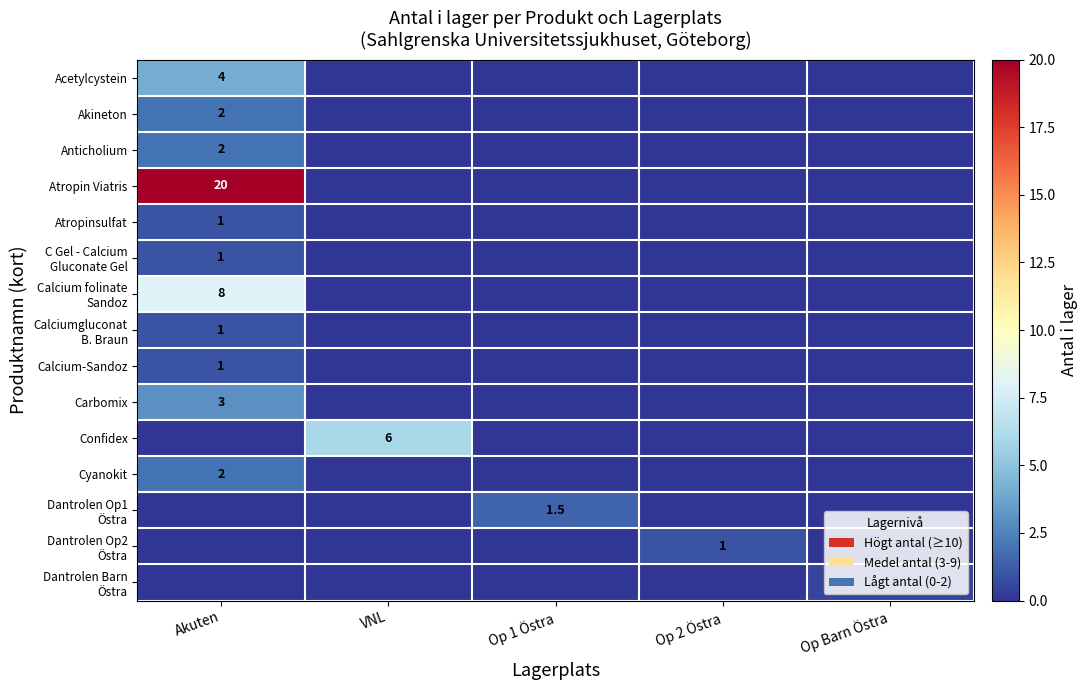

How many Confidex values are between 0 and 1?

4